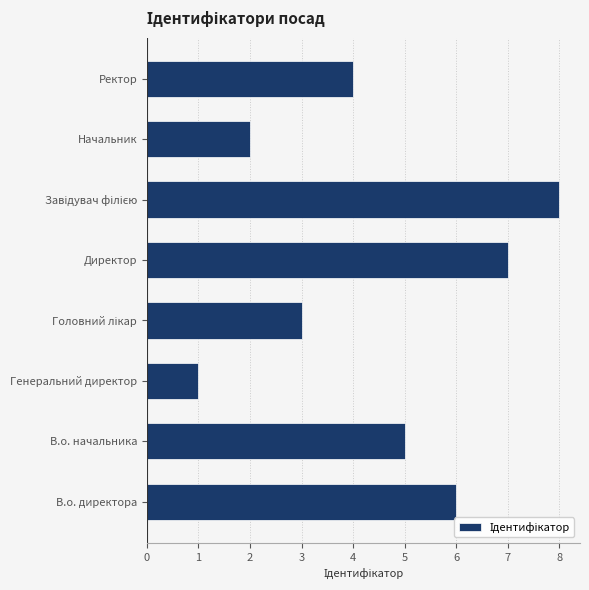

The value at В.о. директора is 10. True or false?

False